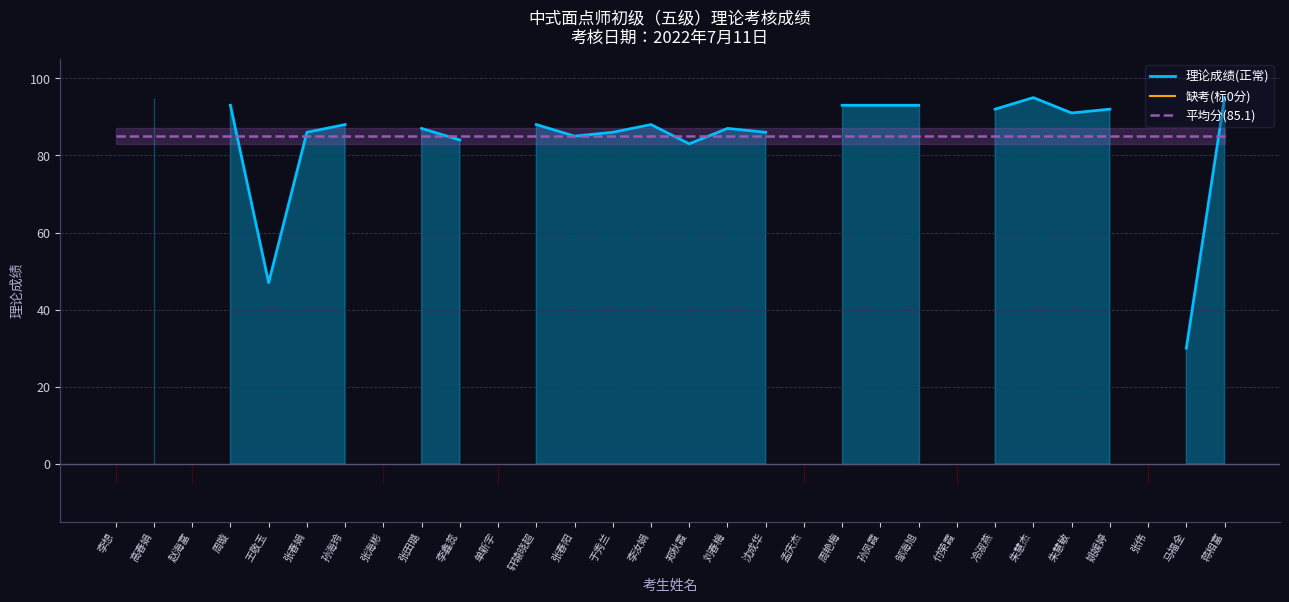

What is the label of the 12th point from the right?

孟庆杰